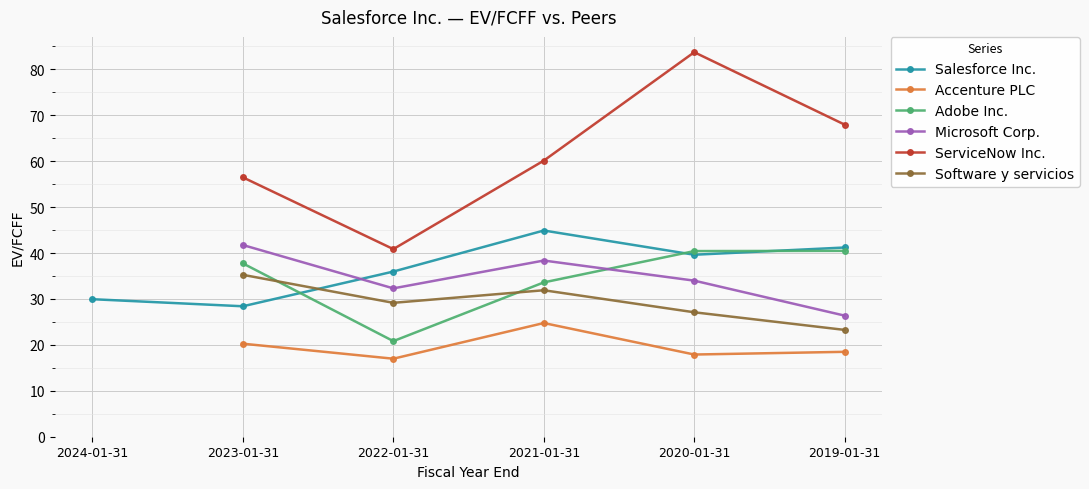

How many interior local valleys does the ServiceNow Inc. series have?

1